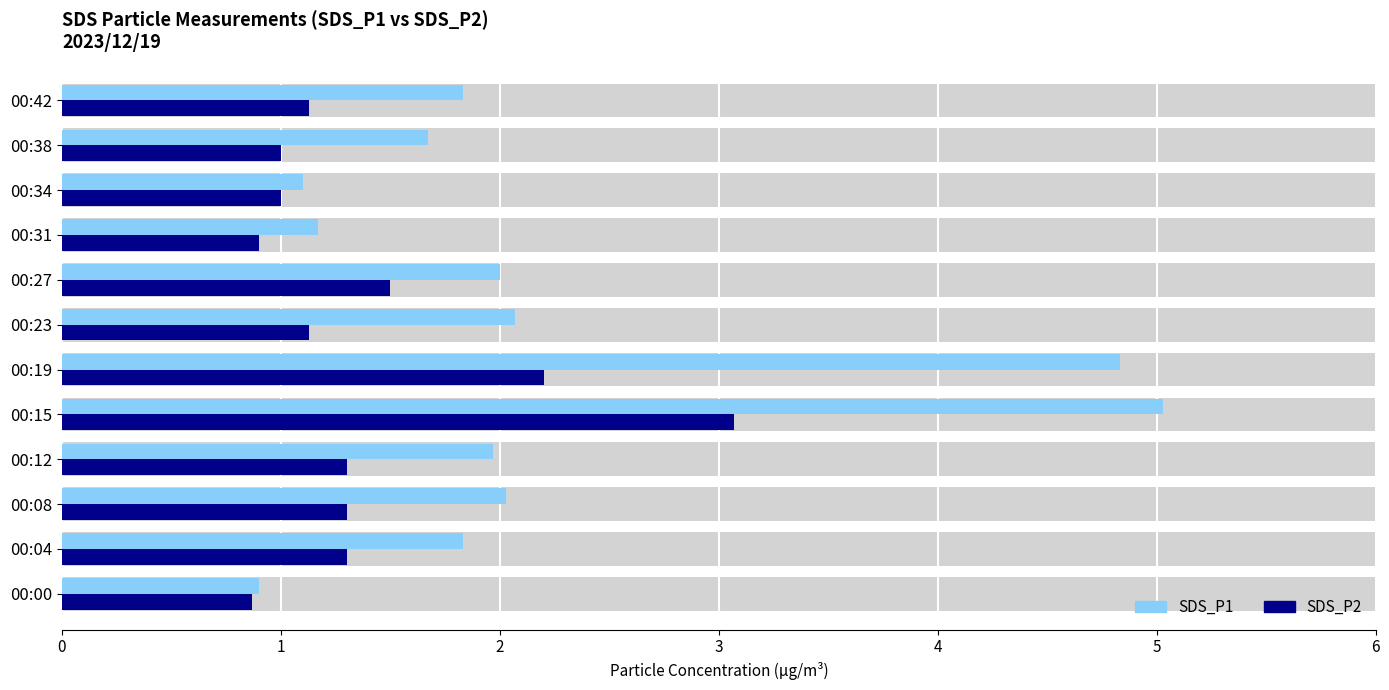

What is the difference between the maximum and minimum values in the SDS_P2 series?

2.2